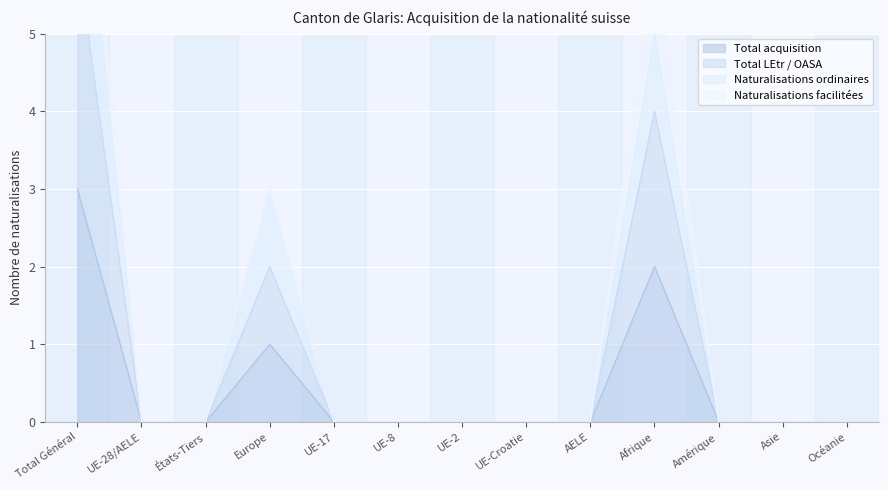

Which series has the widest spread of values?

Naturalisations ordinaires